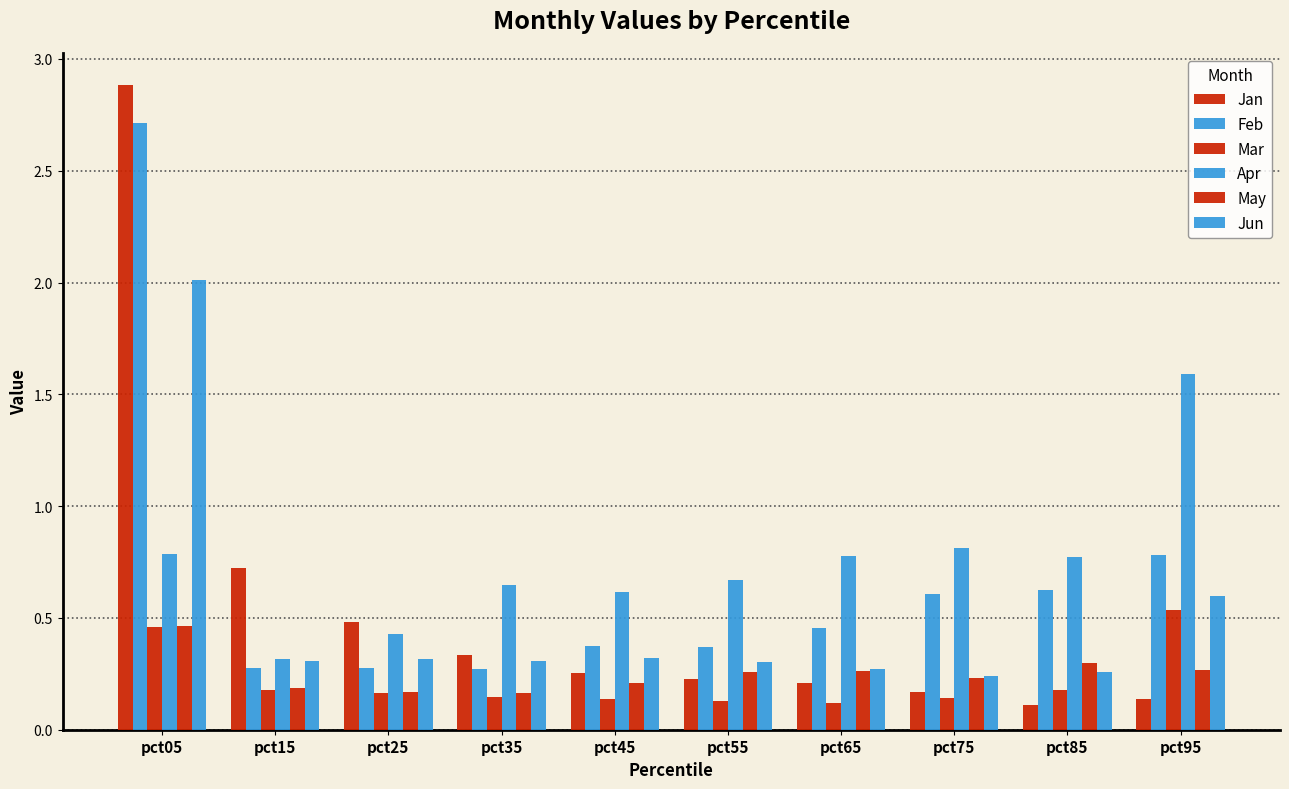

What is the total value across all series at pct85?

2.2